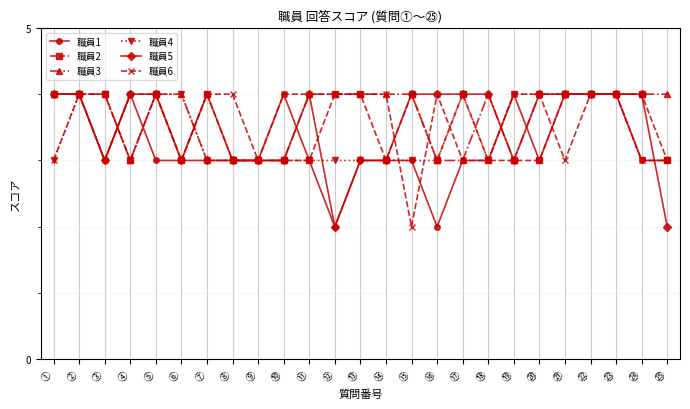

Which series has the largest total across all categories?

職員3